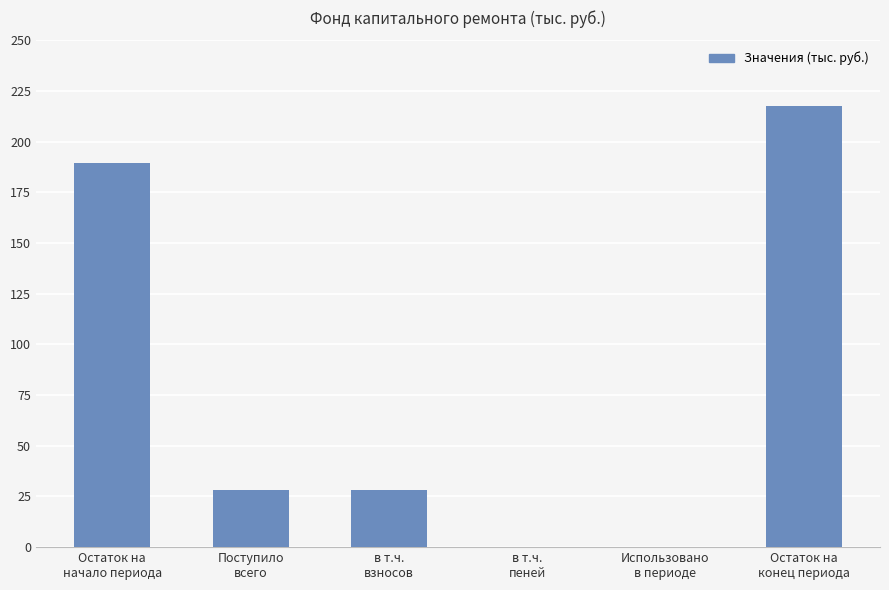

How many series are shown in this chart?

1